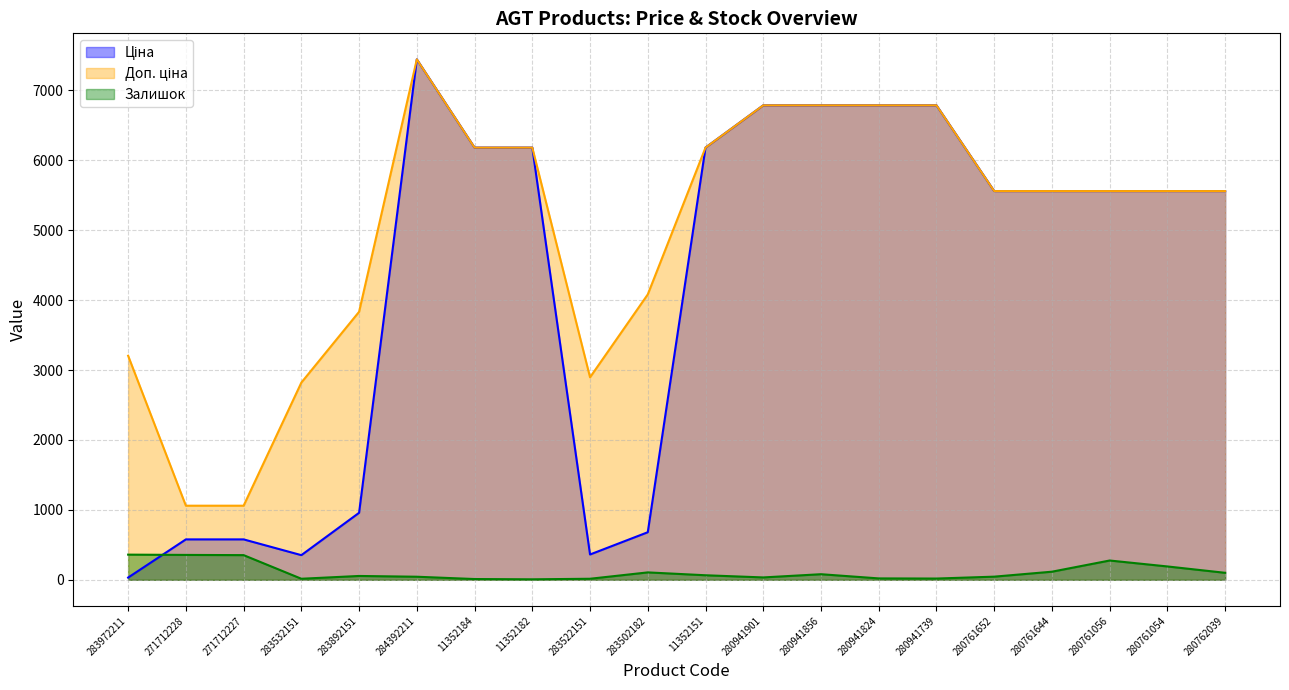

True or false: Ціна has a value of 6787.1 at 280941856.

True